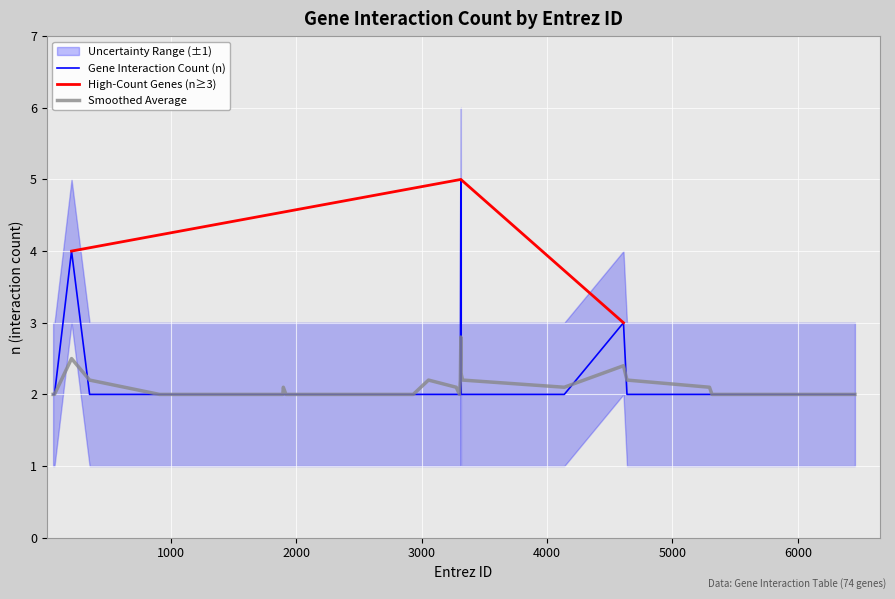

Reading right to left, extract all data points from this chart.

n: 2.0	2.0	2.0	2.0	2.0	2.0	2.0	2.0	2.0	2.0	2.0	2.0	2.0	3.0	2.0	2.0	2.0	5.0	2.0	2.0	2.0	2.0	2.0	2.0	2.0	2.0	2.0	2.0	2.0	2.0	2.0	2.0	2.0	2.0	2.0	2.0	2.0	4.0	2.0	2.0
n_smooth: 2.0	2.0	2.0	2.0	2.0	2.0	2.0	2.0	2.0	2.0	2.0	2.1	2.2	2.4	2.1	2.2	2.3	2.8	2.2	2.0	2.1	2.2	2.0	2.0	2.0	2.0	2.0	2.1	2.0	2.0	2.0	2.0	2.0	2.0	2.0	2.0	2.2	2.5	2.0	2.0